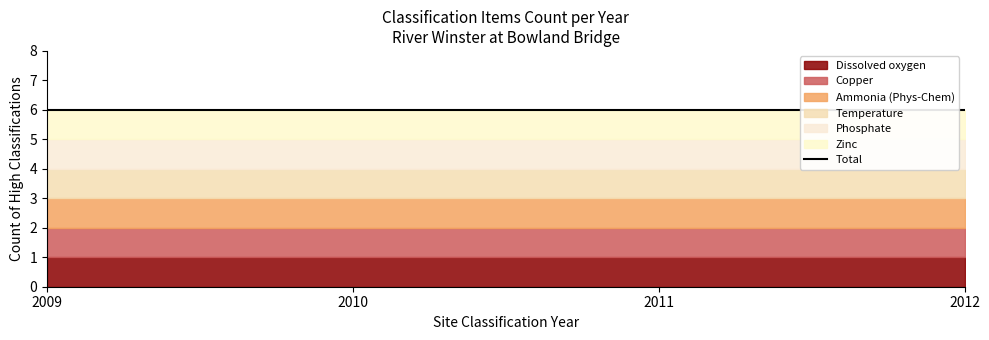

The Zinc series shows 1 at 2010. True or false?

True